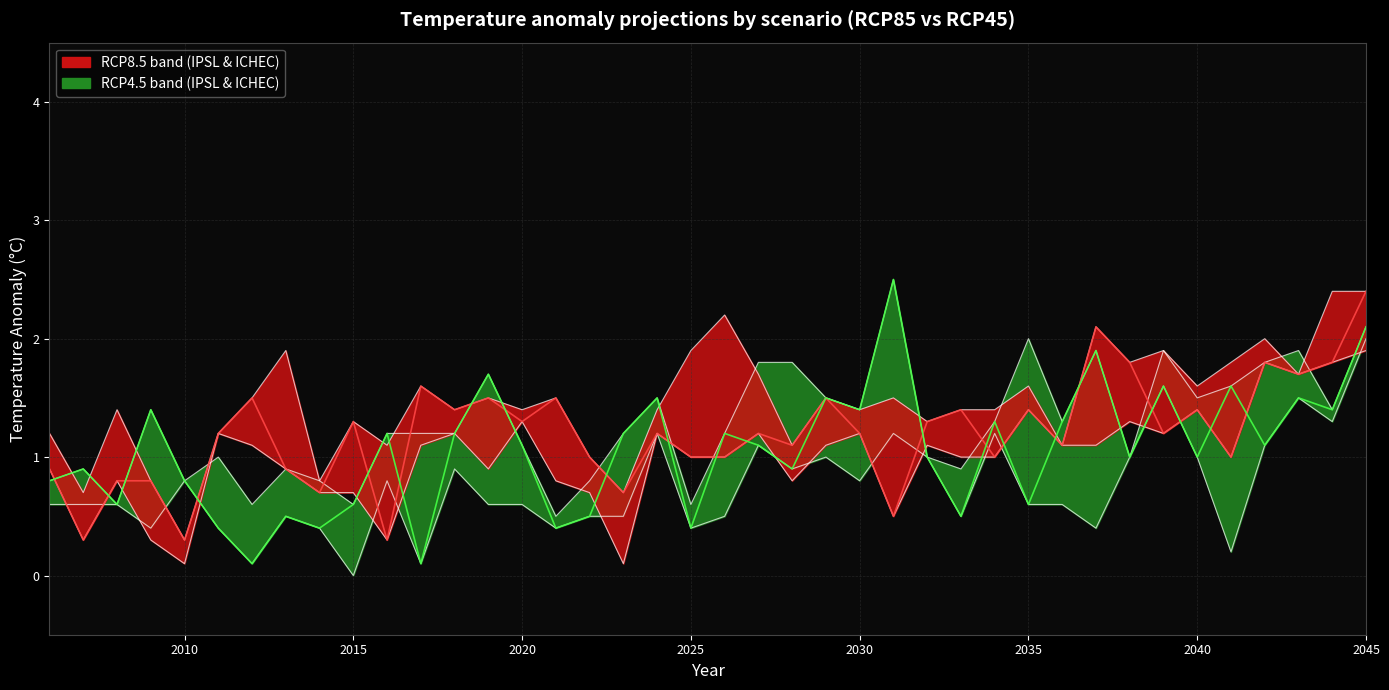

What is the highest value of the IPSL-RCP45 series?

2.5